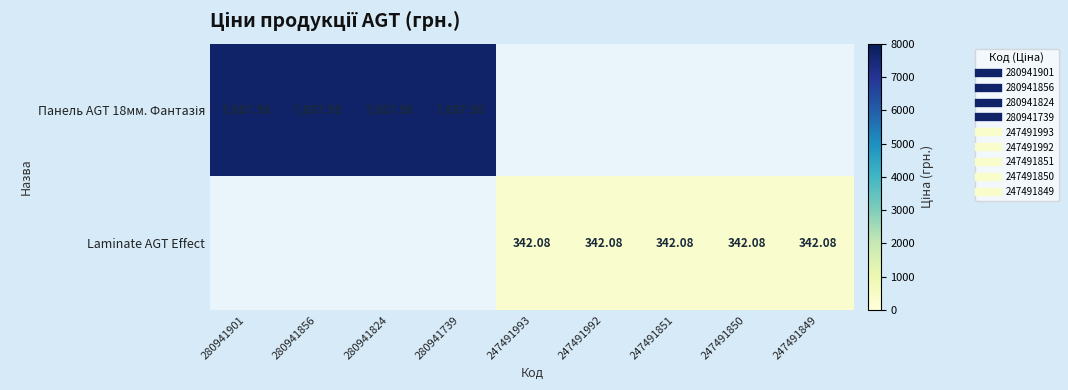

True or false: Laminate AGT Effect has a value of 477.0 at 247491850.

False